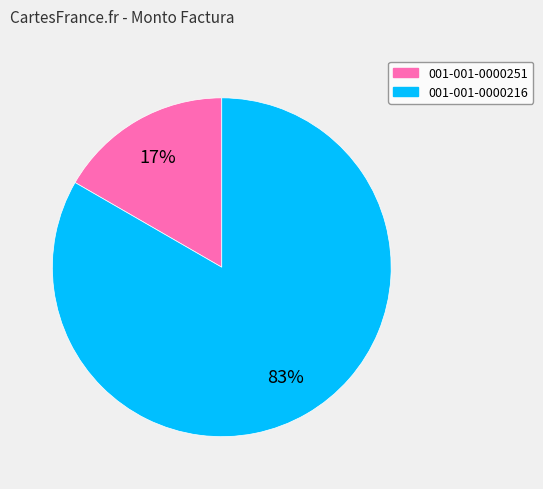

Rank the categories by value from highest to lowest.

001-001-0000216, 001-001-0000251